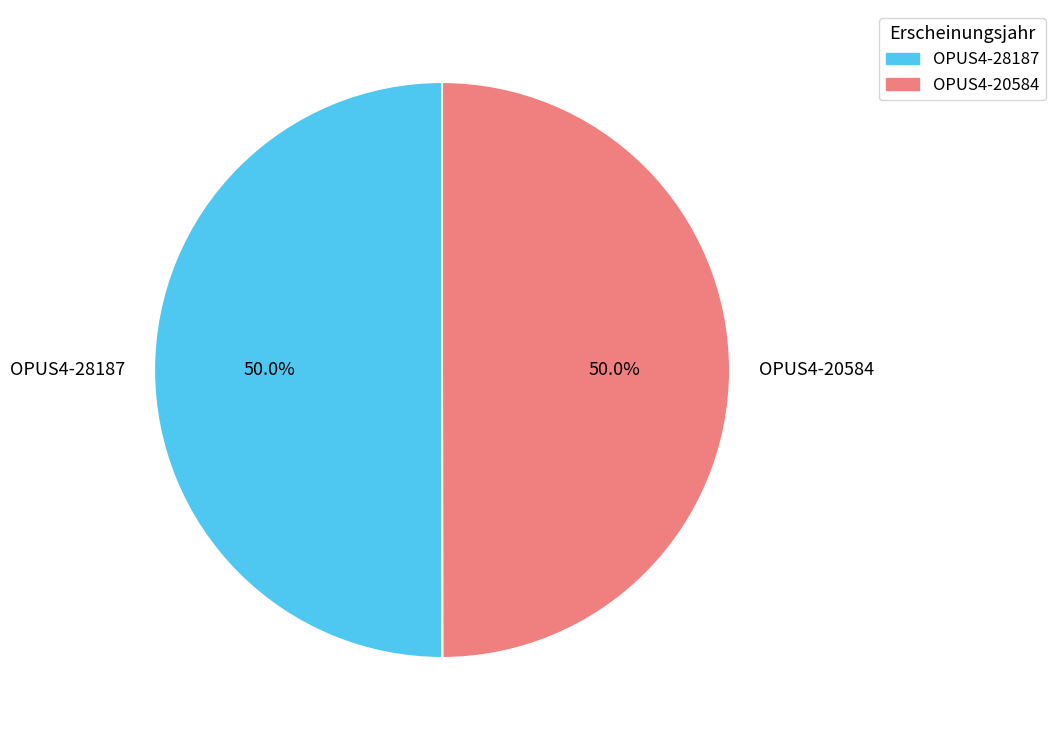

What percentage is the OPUS4-20584 slice, to the nearest percent?

50%